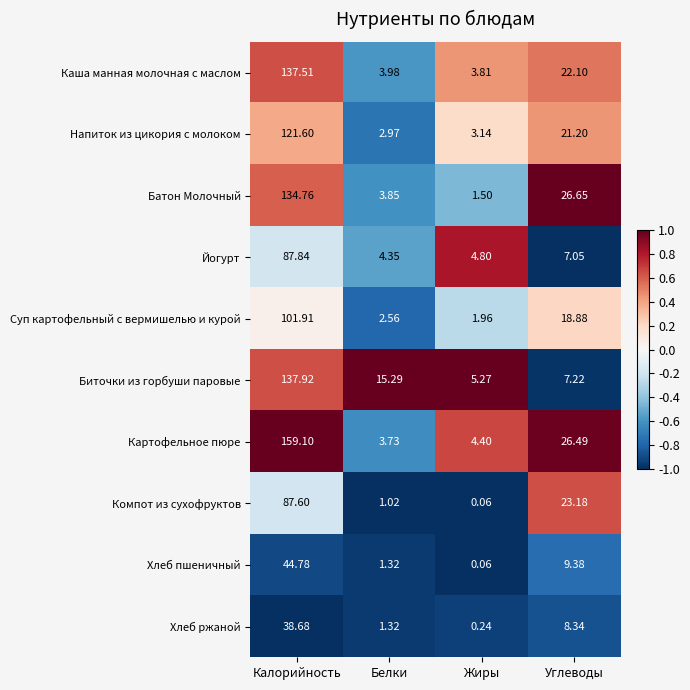

Which series has the largest total across all categories?

Картофельное пюре